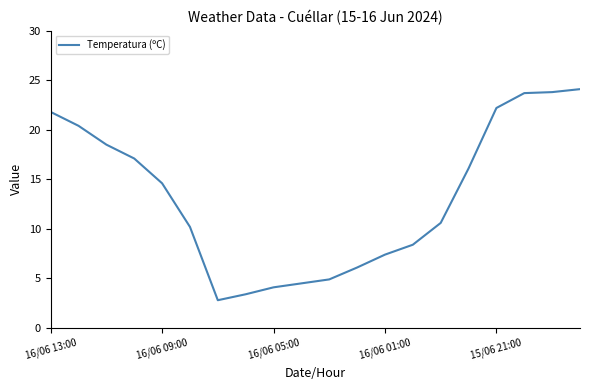

What is the greatest value displayed?

24.1